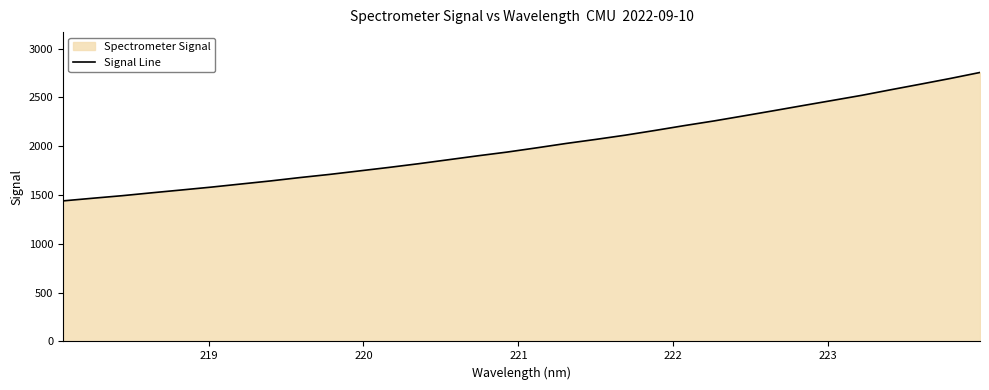

What is the greatest value displayed?

2755.4